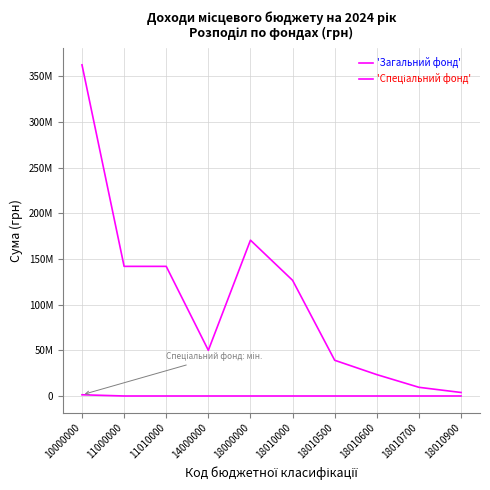

True or false: 'Загальний фонд' and 'Спеціальний фонд' intersect in this chart.

False